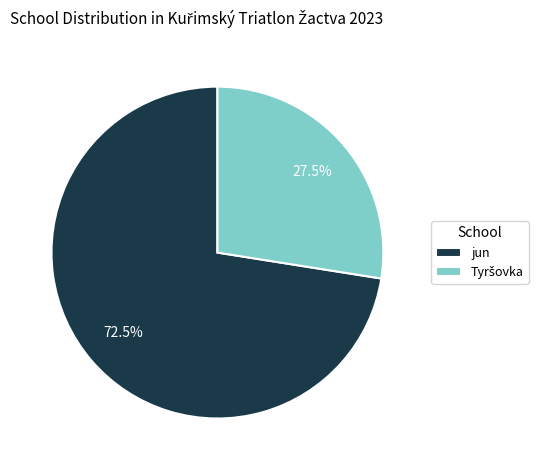

Does any single category account for the majority?

Yes